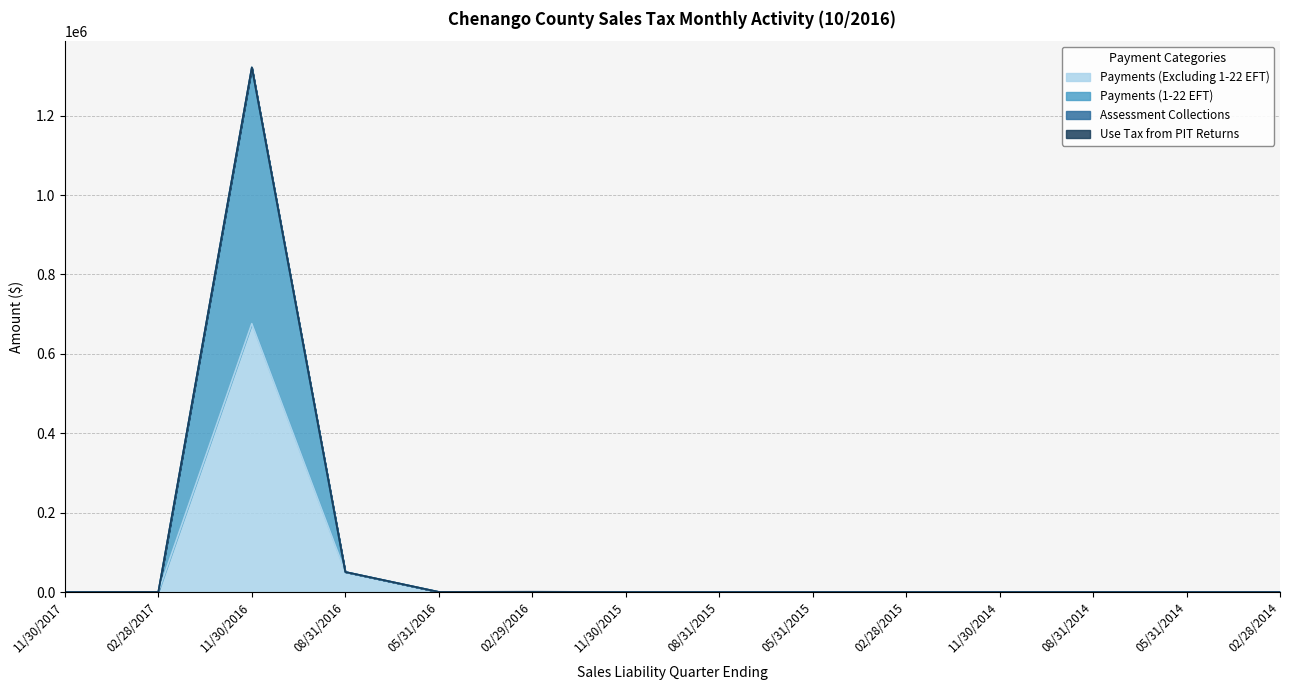

True or false: Payments (Excluding 1-22 EFT) and Payments (1-22 EFT) cross at least once.

False